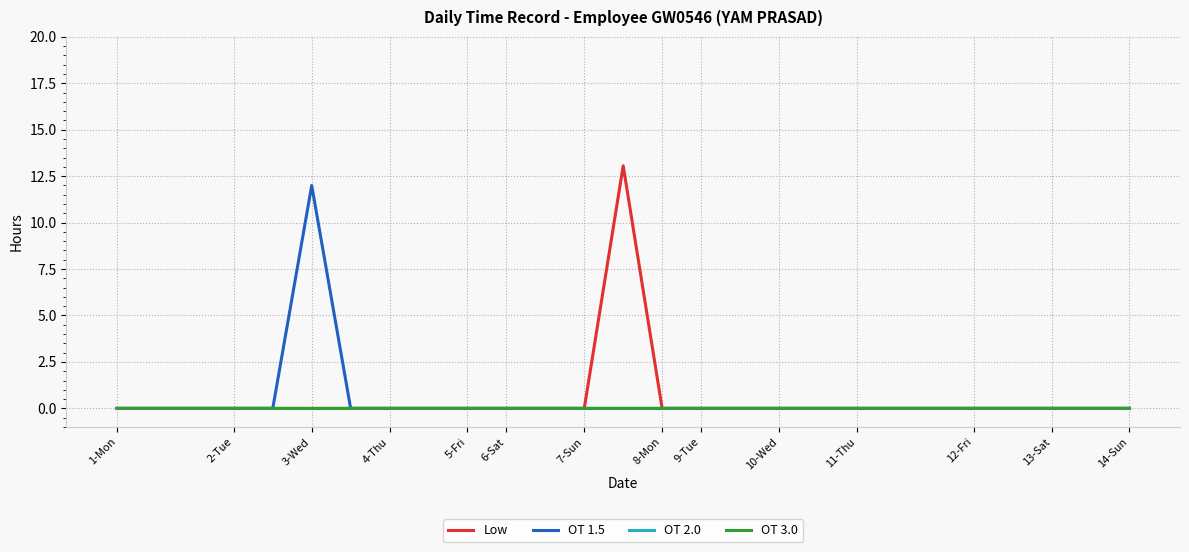

Does the chart display data point markers on the line(s)?

No